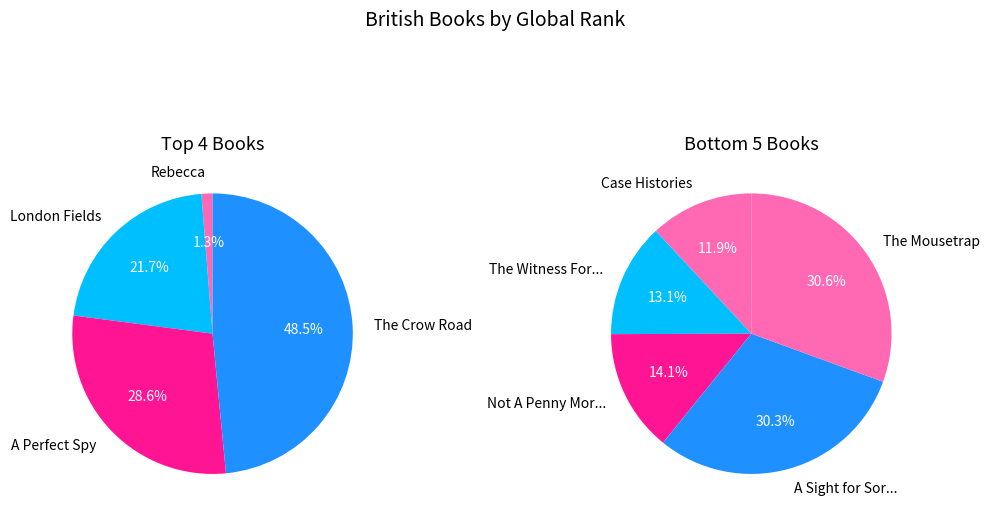

Does The Mousetrap account for over 50% of the chart?

No